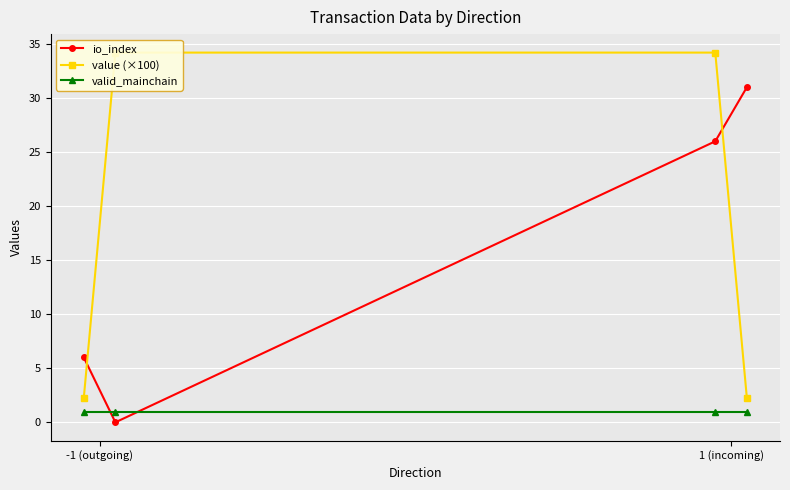

Which series has the widest spread of values?

value (×100)